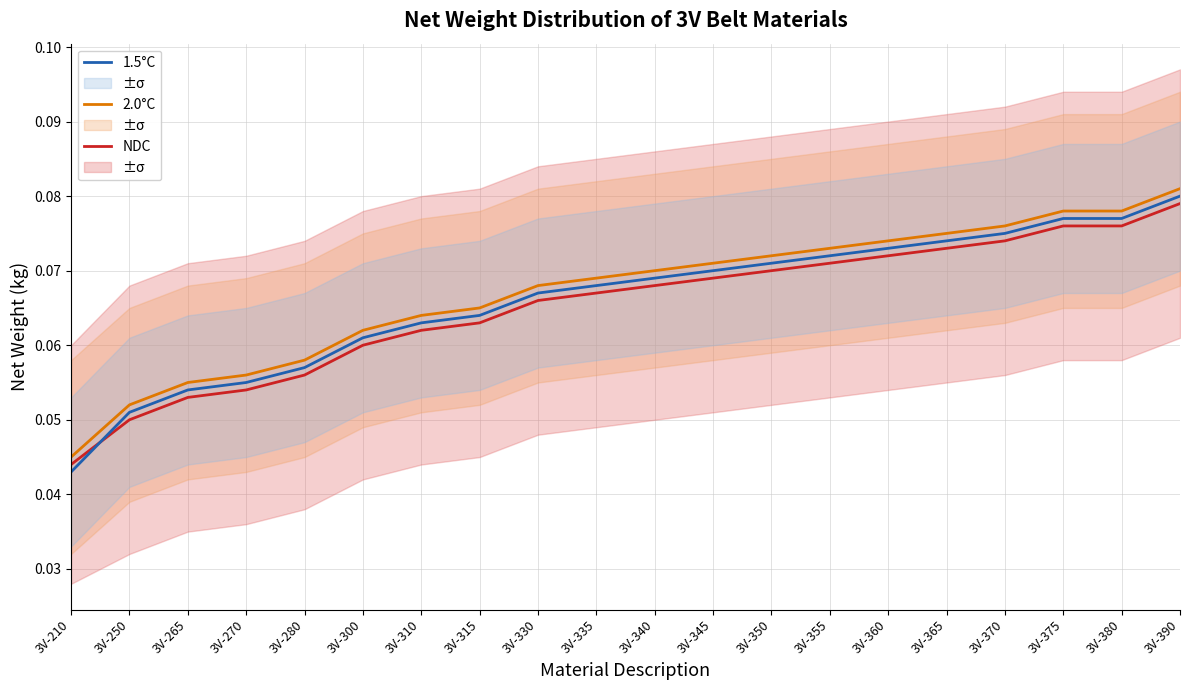

Count the NDC values in the range 0 to 1.

20